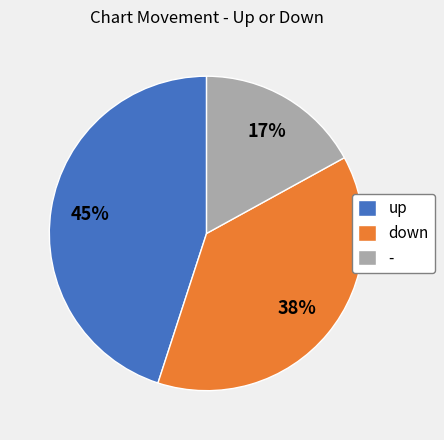

Is there a majority slice in this chart?

No